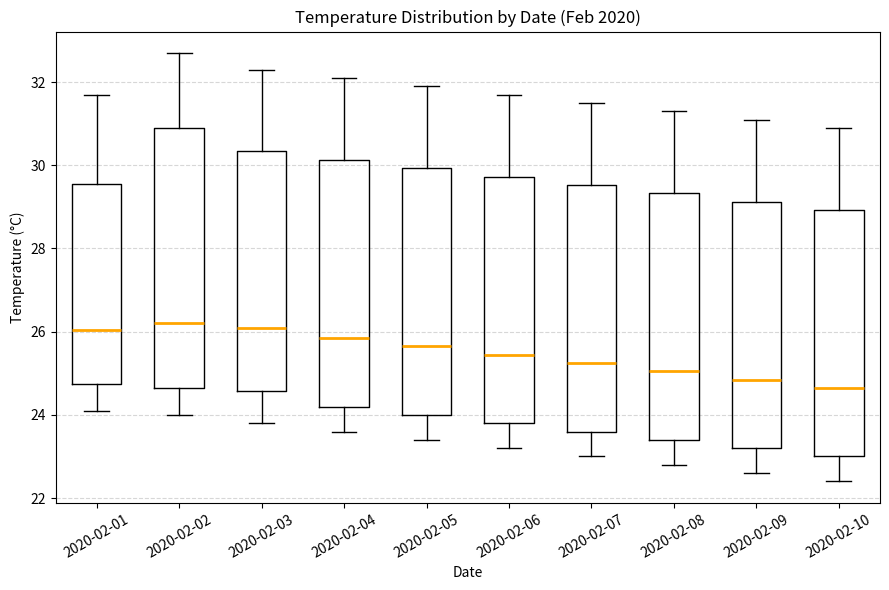

Reading left to right, transcribe this box plot: for each box, give where its median line is, the range the box spans, and where its two whiskers end, as read against the y-axis. The values are not printed on the chart, so give them approximately, as read against the axis.

2020-02-01: median 26.0, box 24.8 to 29.6, whiskers 24.2 to 31.8
2020-02-02: median 26.2, box 24.6 to 31.0, whiskers 24.0 to 32.8
2020-02-03: median 26.2, box 24.6 to 30.4, whiskers 23.8 to 32.4
2020-02-04: median 25.8, box 24.2 to 30.2, whiskers 23.6 to 32.2
2020-02-05: median 25.6, box 24.0 to 30.0, whiskers 23.4 to 32.0
2020-02-06: median 25.4, box 23.8 to 29.8, whiskers 23.2 to 31.8
2020-02-07: median 25.2, box 23.6 to 29.6, whiskers 23.0 to 31.6
2020-02-08: median 25.0, box 23.4 to 29.4, whiskers 22.8 to 31.4
2020-02-09: median 24.8, box 23.2 to 29.2, whiskers 22.6 to 31.2
2020-02-10: median 24.6, box 23.0 to 29.0, whiskers 22.4 to 31.0